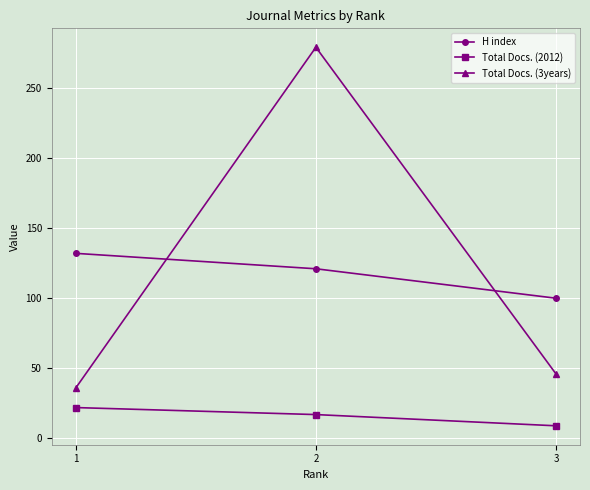

At which label does Total Docs. (3years) first exceed 46?

2